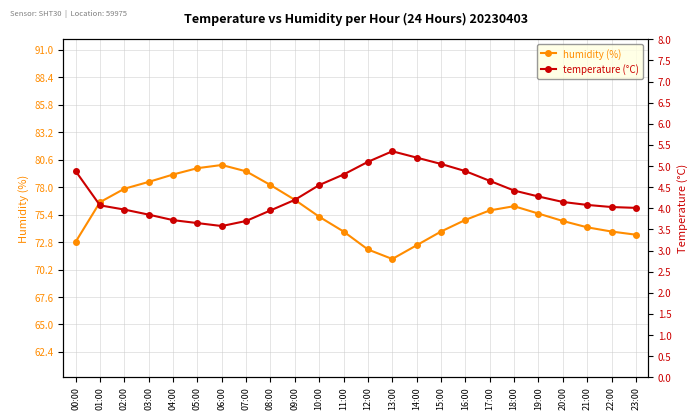

True or false: humidity (%) and temperature (°C) intersect in this chart.

False